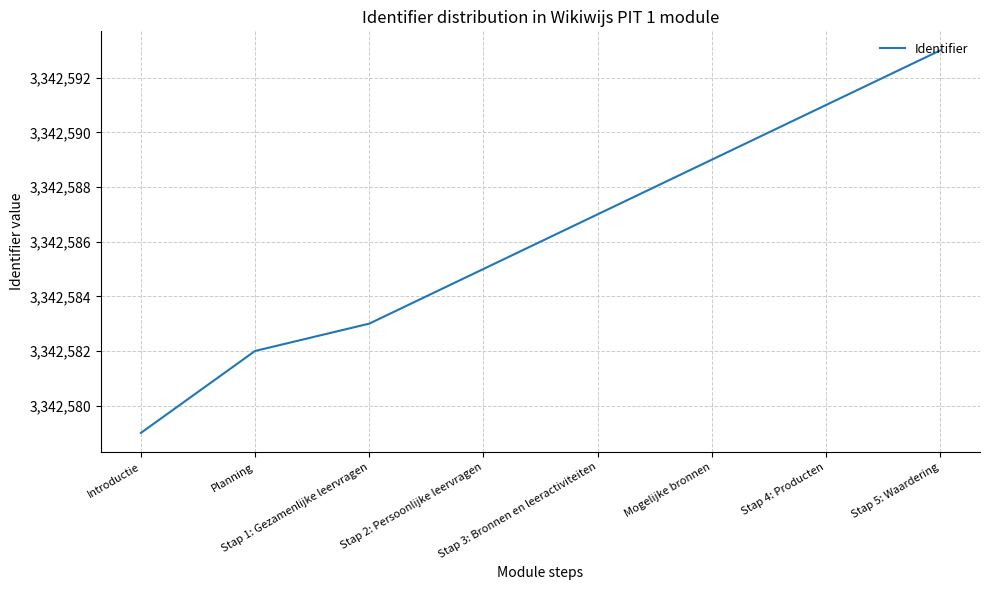

Which label corresponds to the largest value in the chart?

Stap 5: Waardering